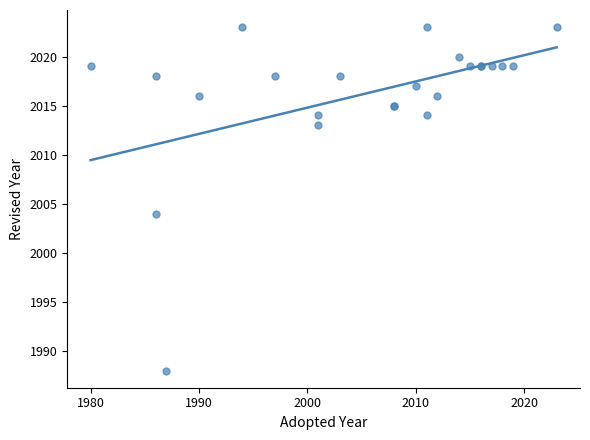

What Y value in the scatter plot is closest to 2005?

2004